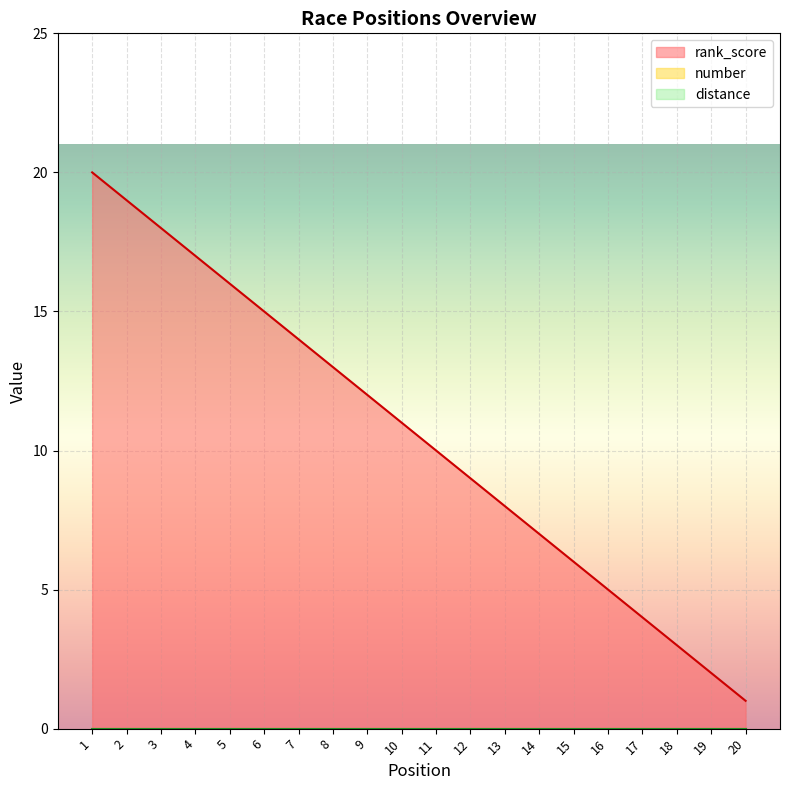

True or false: position and number intersect in this chart.

False